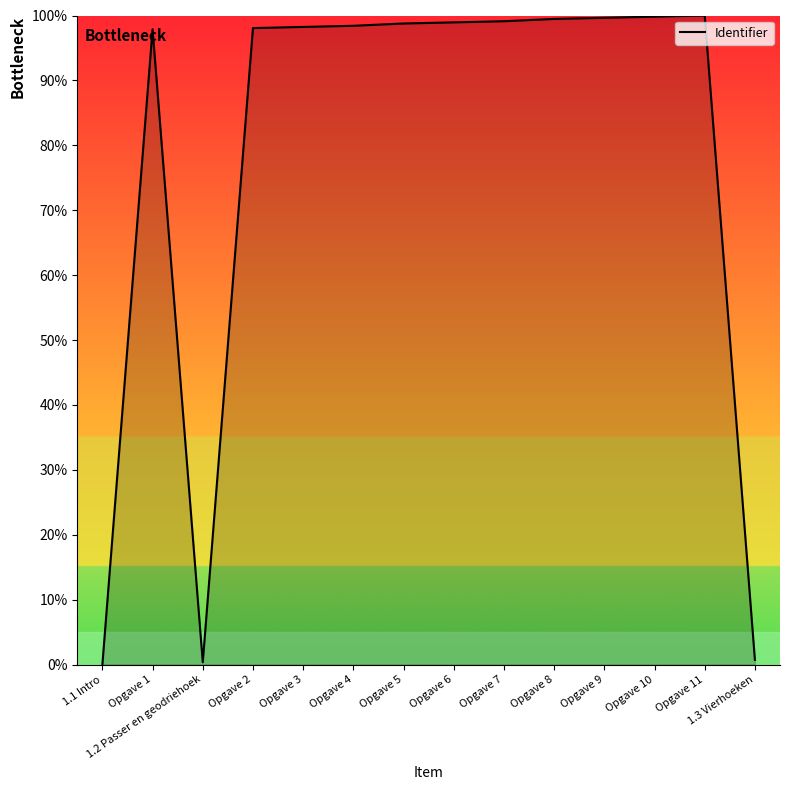

What is the difference between the maximum and minimum values?

100.0